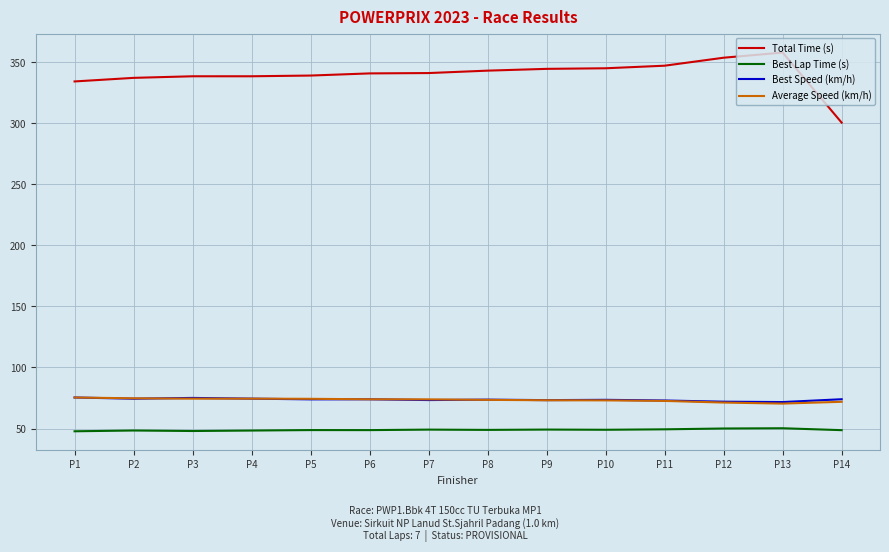

At which category does the chart reach its peak across all series?

P13